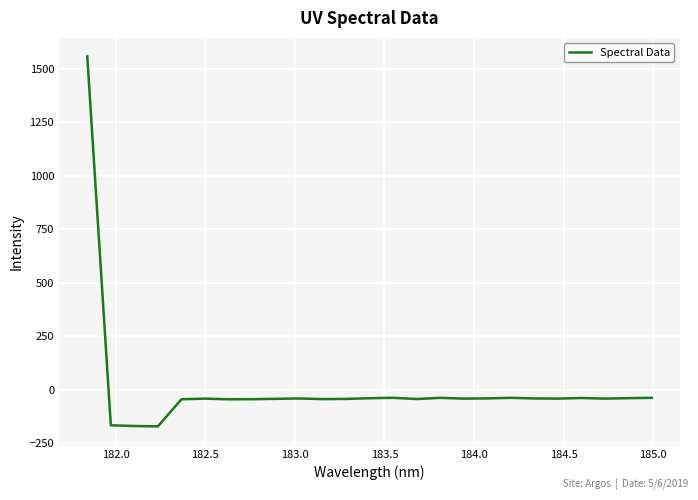

What is the smallest value displayed?

-172.0